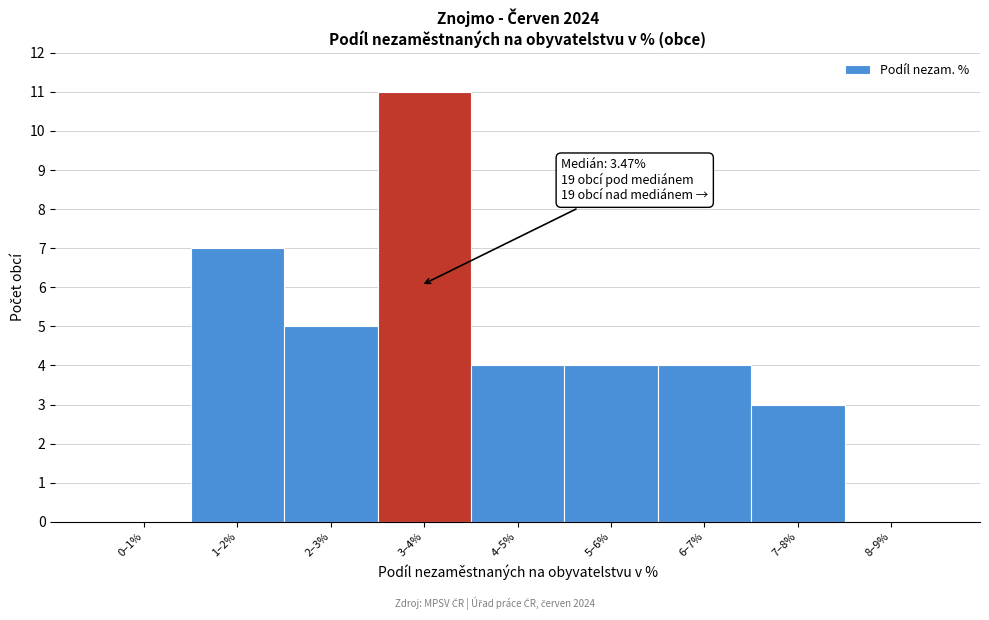

Reading left to right, extract all data points from this chart.

0–1%=0	1–2%=7	2–3%=5	3–4%=11	4–5%=4	5–6%=4	6–7%=4	7–8%=3	8–9%=0